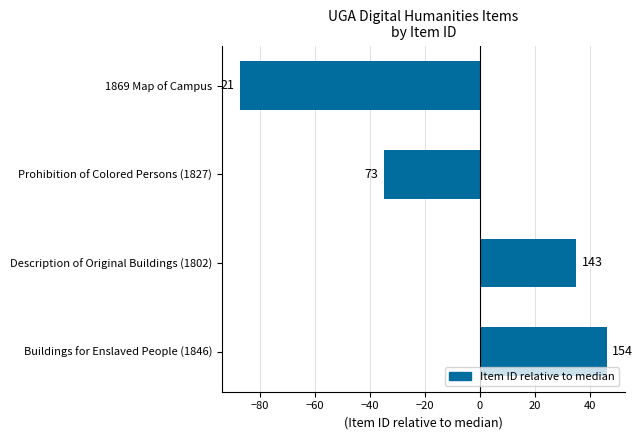

Are the bars horizontal?

Yes